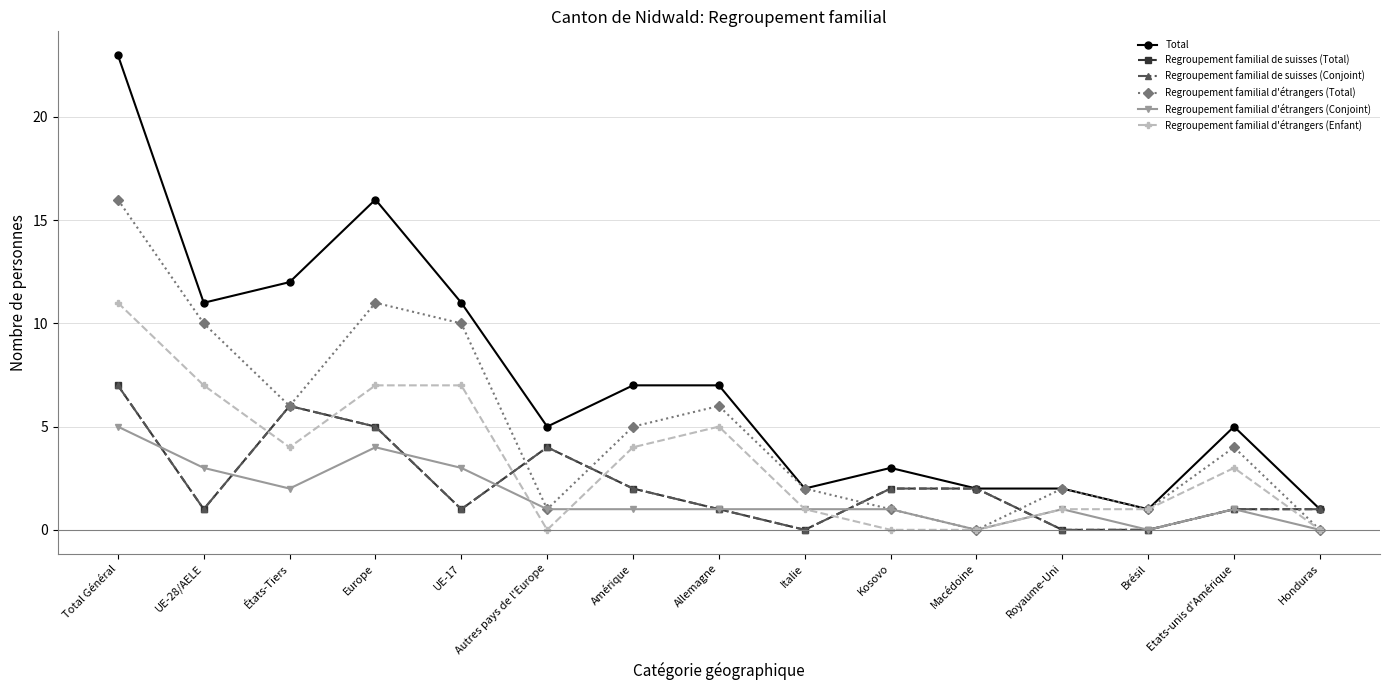

At which category is the sum across all series the highest?

Total Général